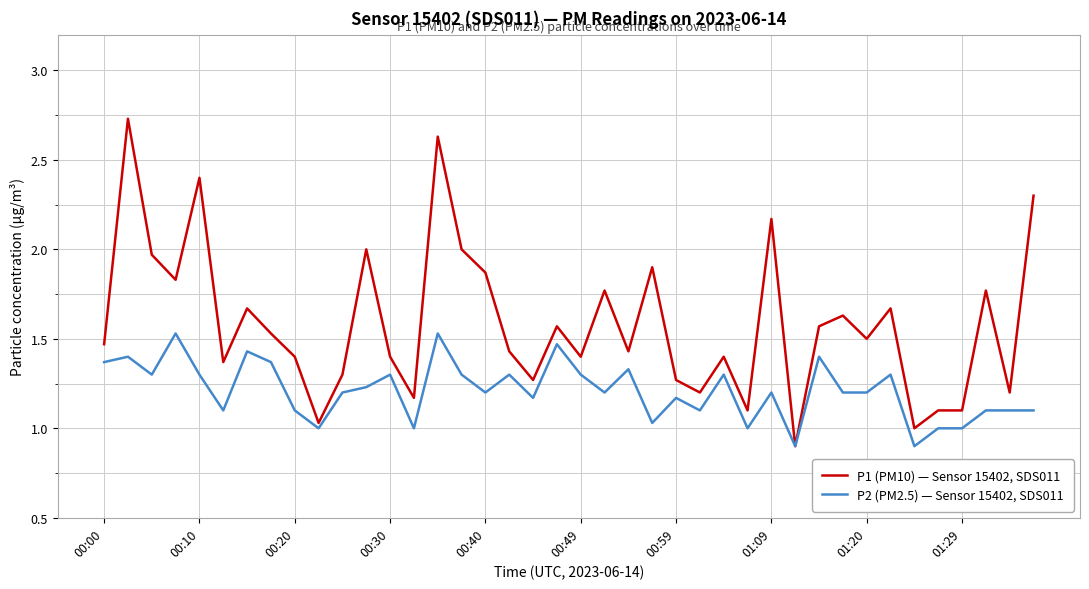

What are all the series names shown in the legend?

P1 (PM10) — Sensor 15402, SDS011, P2 (PM2.5) — Sensor 15402, SDS011